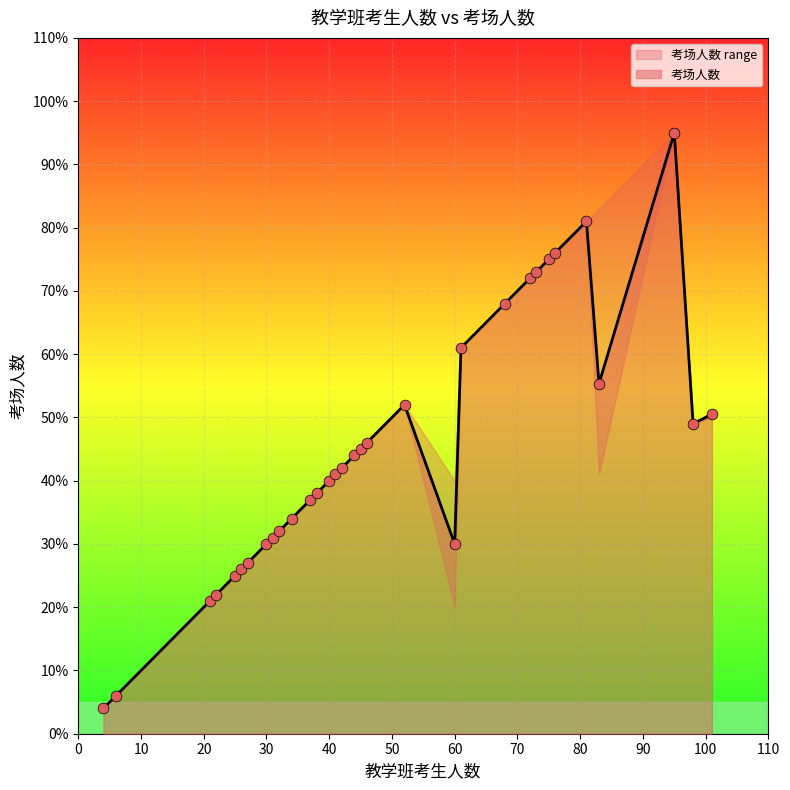

Between 60 and 68, which is larger?

68